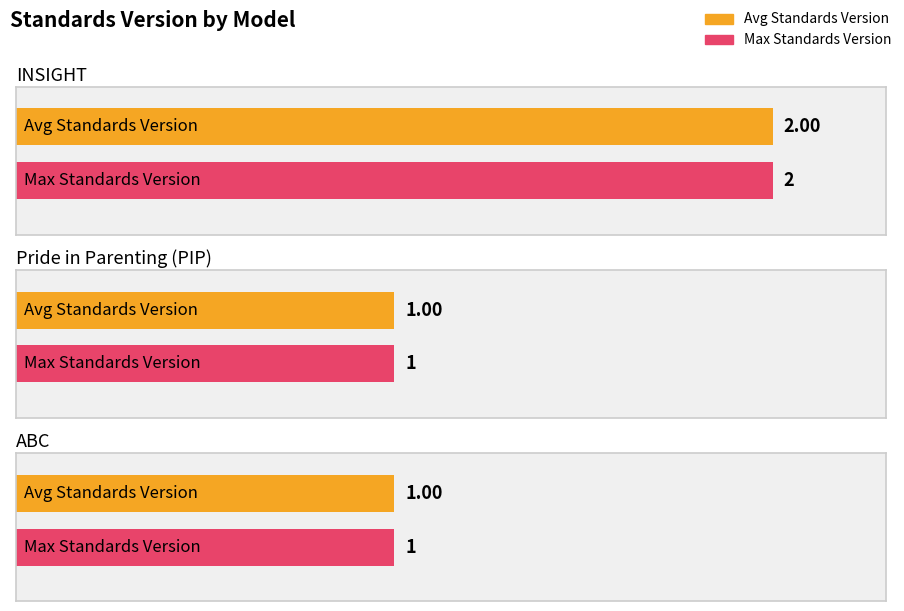

How many data points does each series have?

3